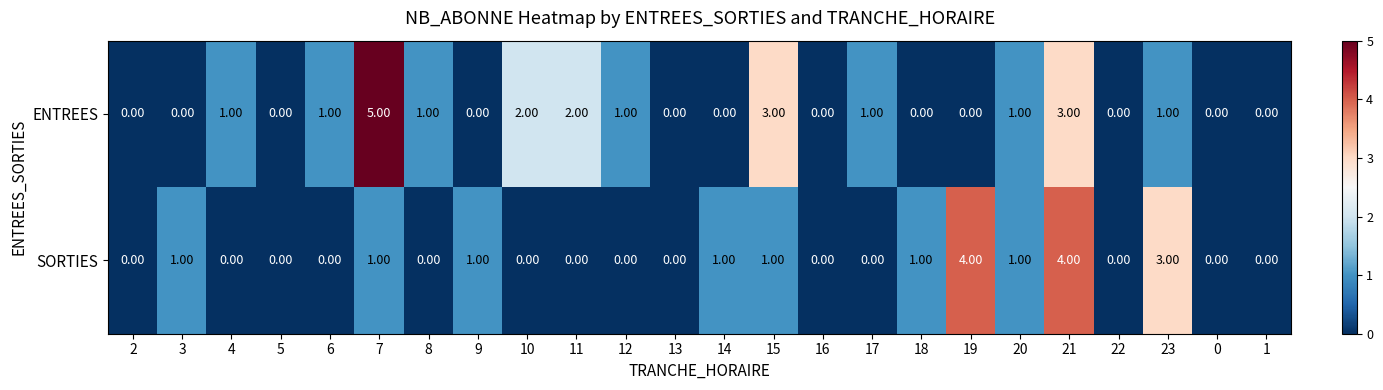

What is the sum of all ENTREES values?

22